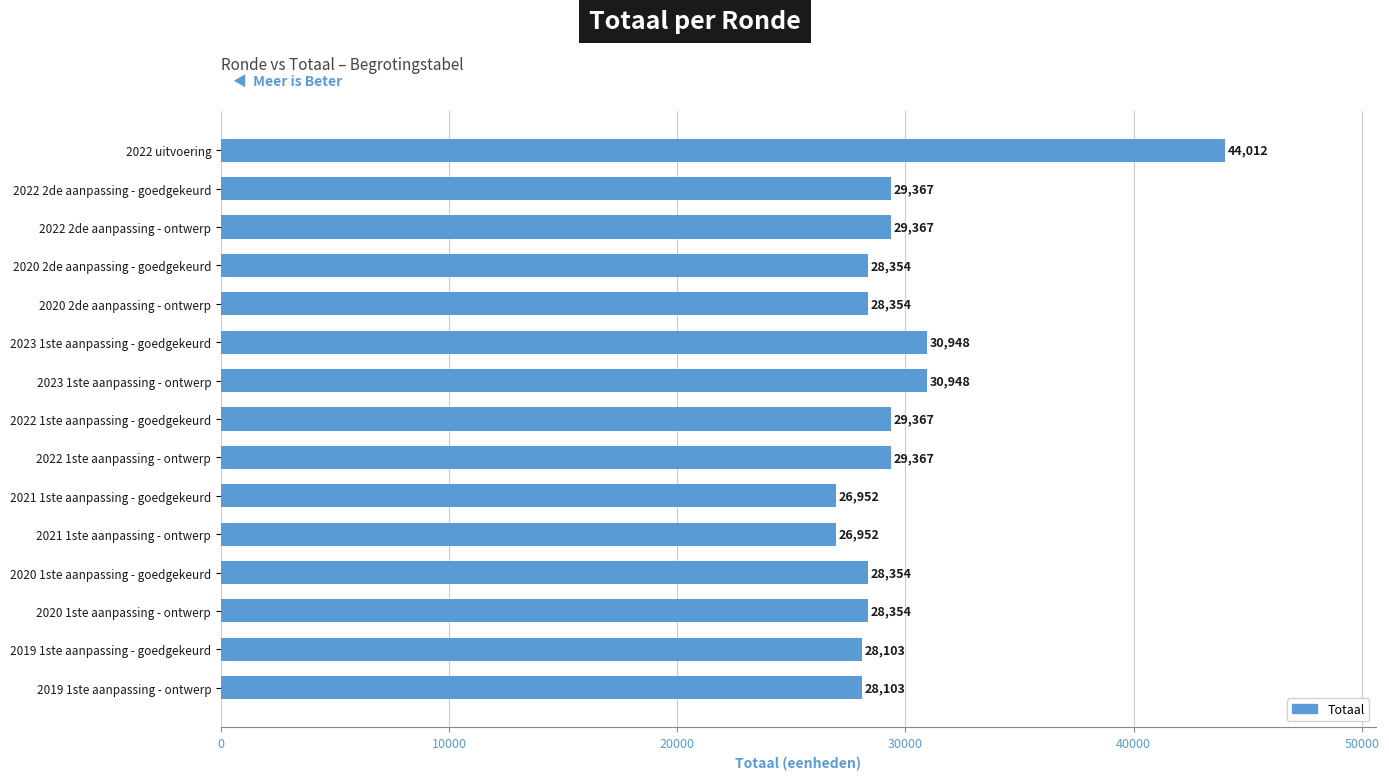

Is it true that the value at 2021 1ste aanpassing - goedgekeurd is 26952?

True